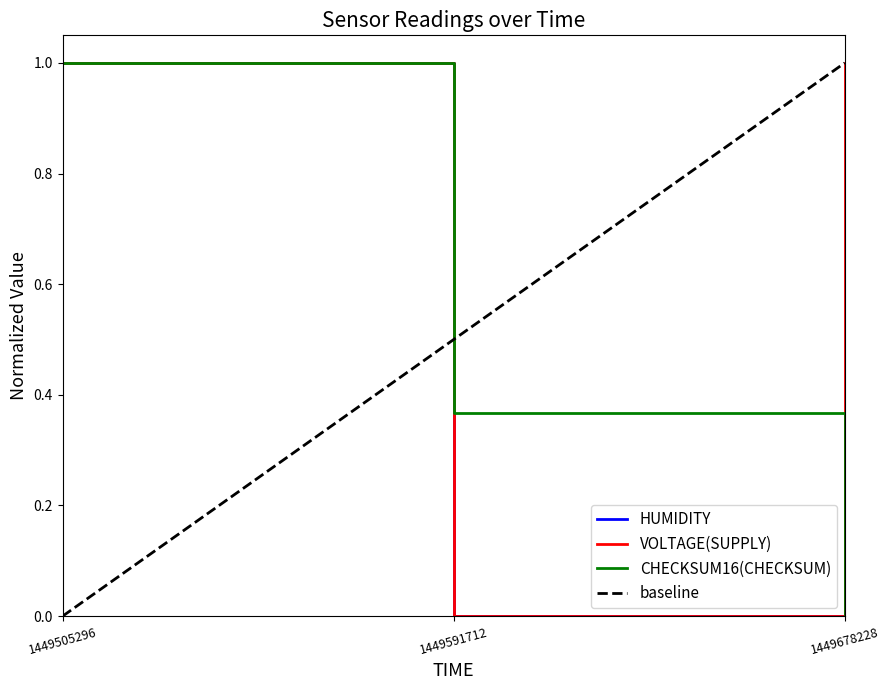

The value of CHECKSUM16(CHECKSUM) at 1449678228 is 0.5. True or false?

False